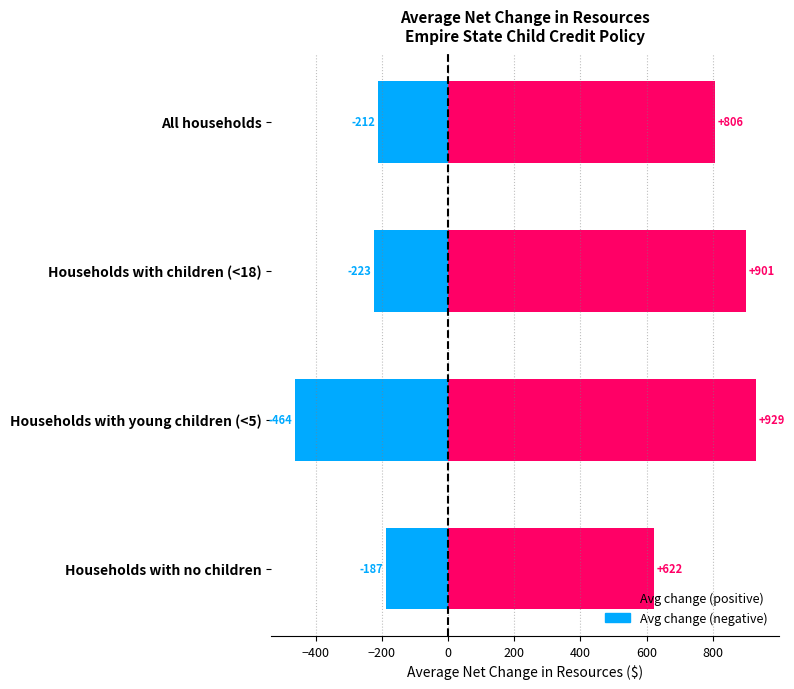

True or false: Avg change (negative) has a value of -187.2 at Households with no children.

True